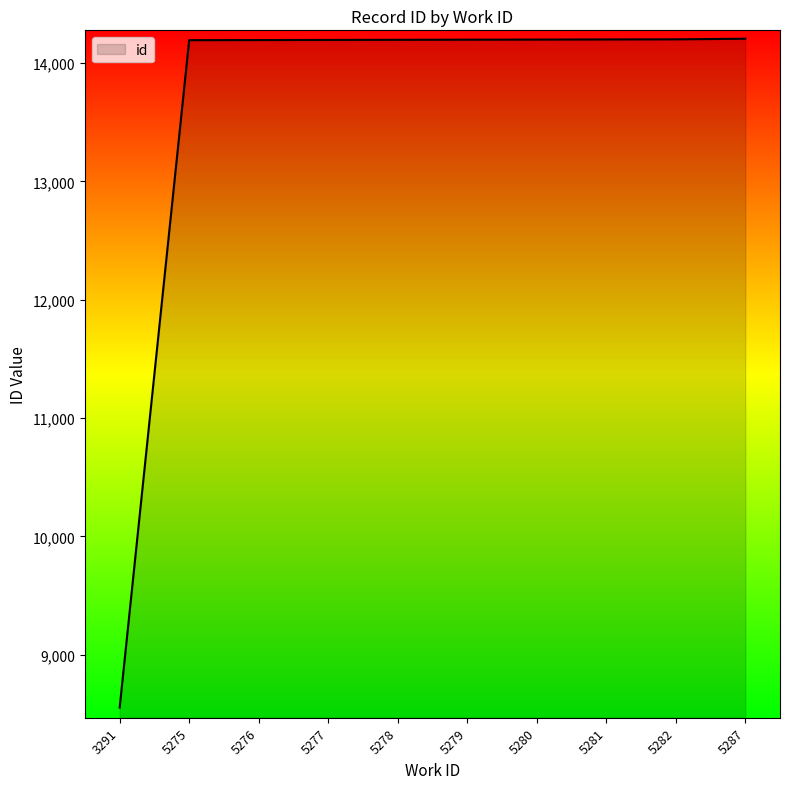

How many lines are shown in the chart?

1